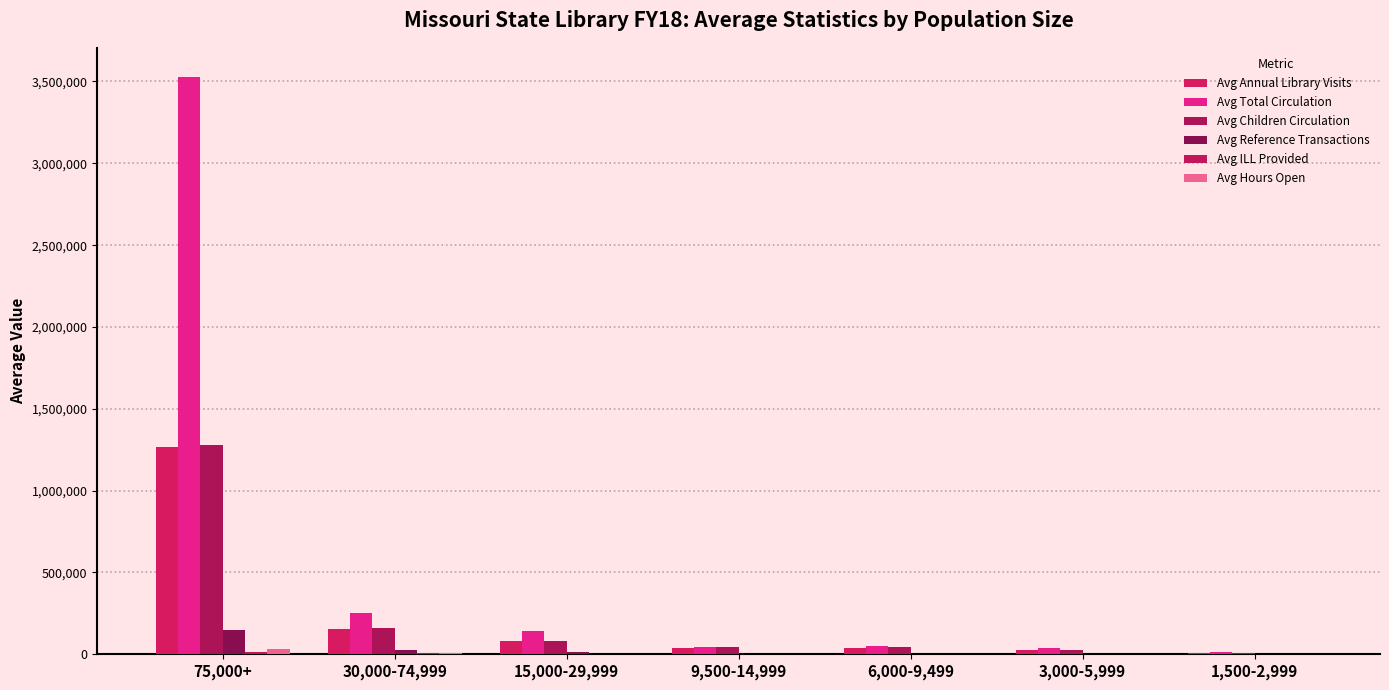

How many data points does each series have?

7